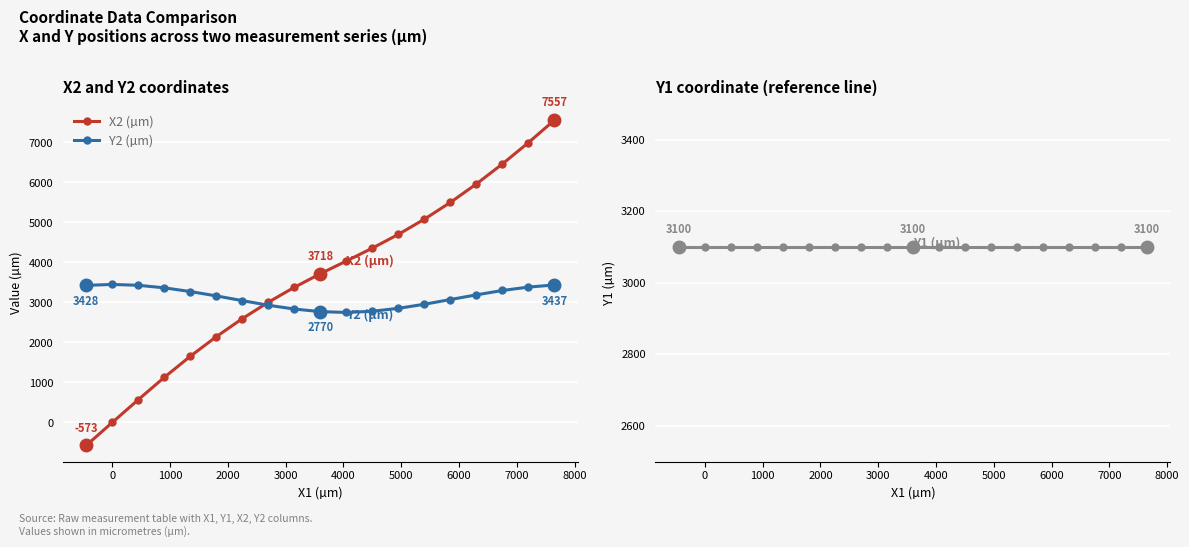

How many values in the X2 (µm) series are below 3717?

9